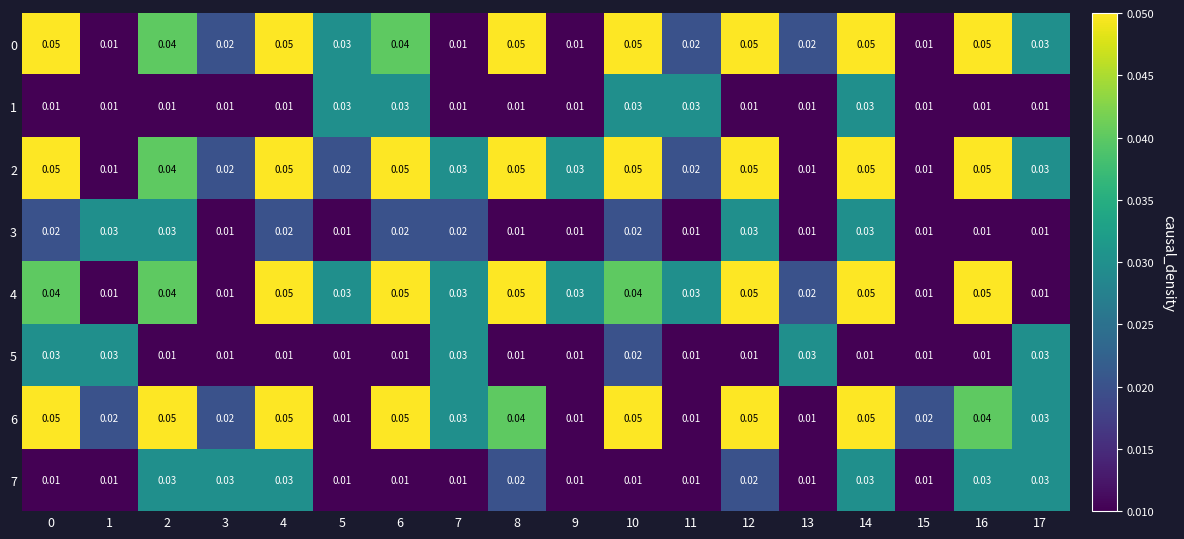

Is the value of 7 at 17 greater than the value of 1 at 3?

Yes